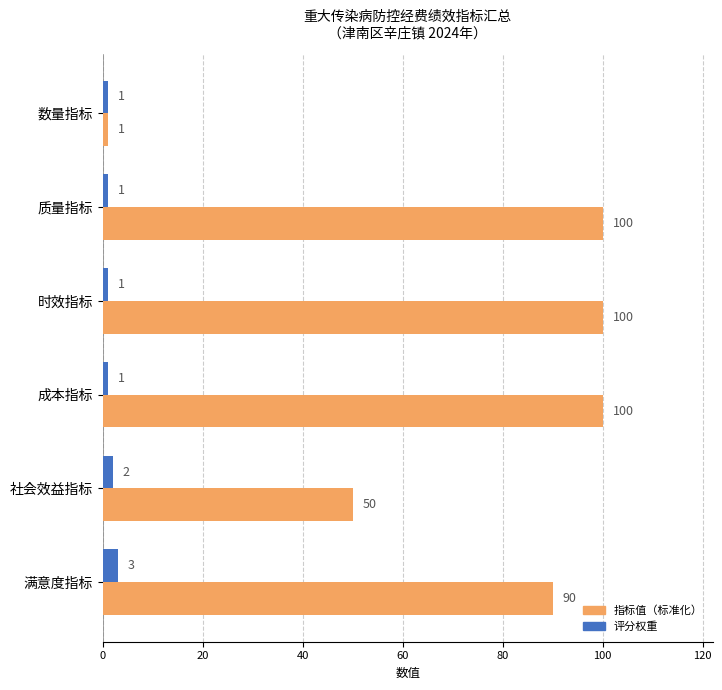

What is the total value across all series at 满意度指标?

93